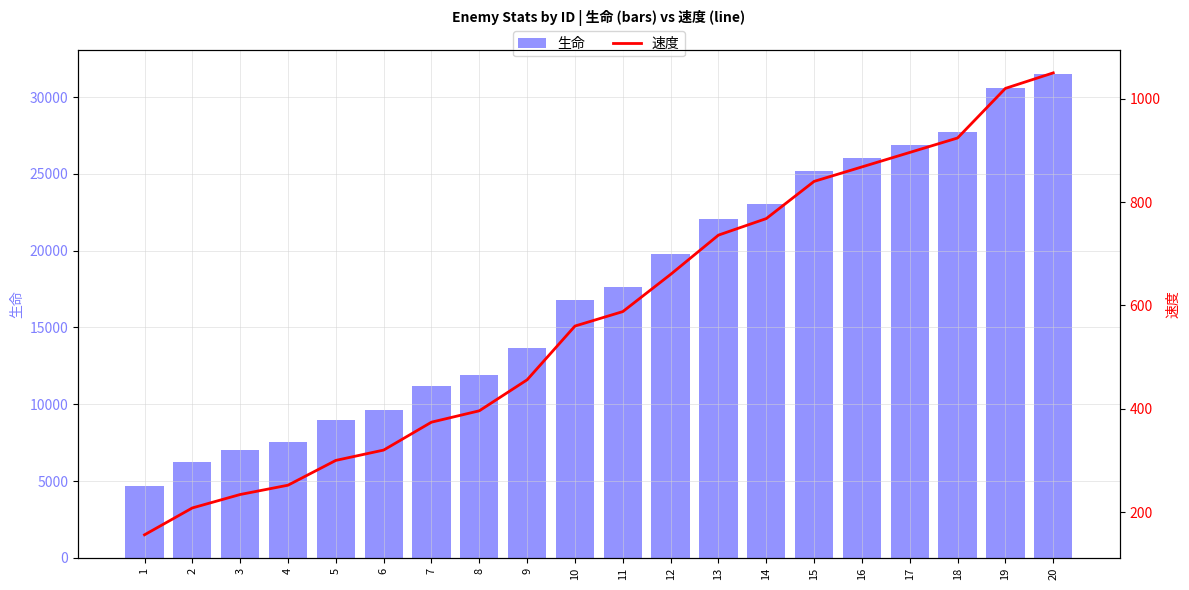

What is the average value of the 生命 series?

17409